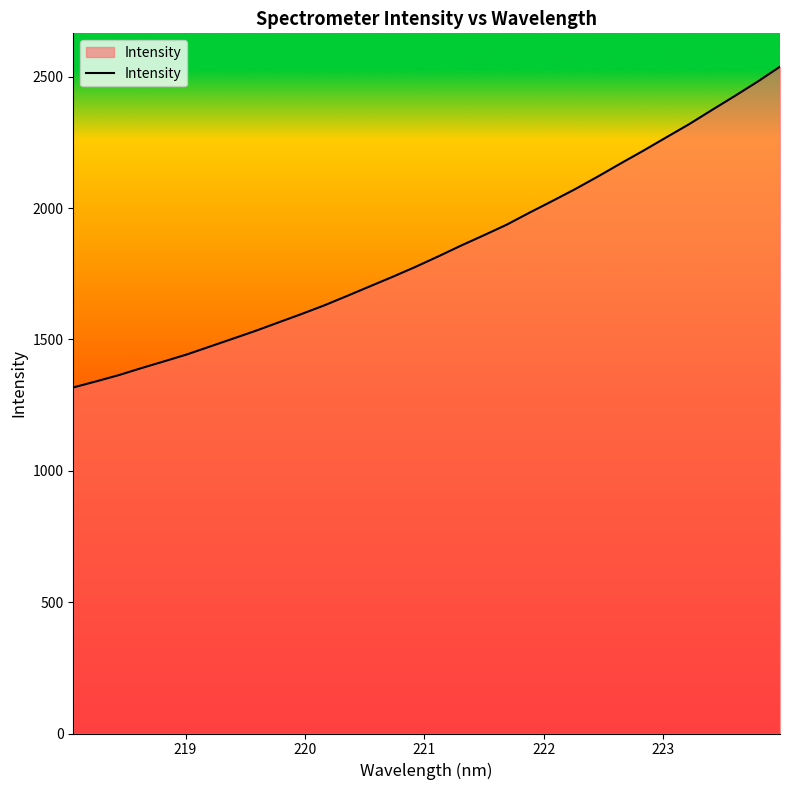

What is the minimum value shown in the chart?

1317.1